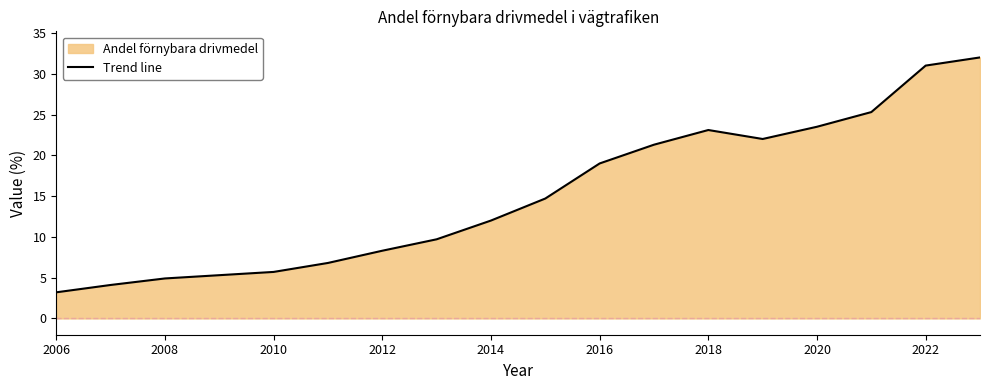

At which category does the data reach its first local peak?

2018